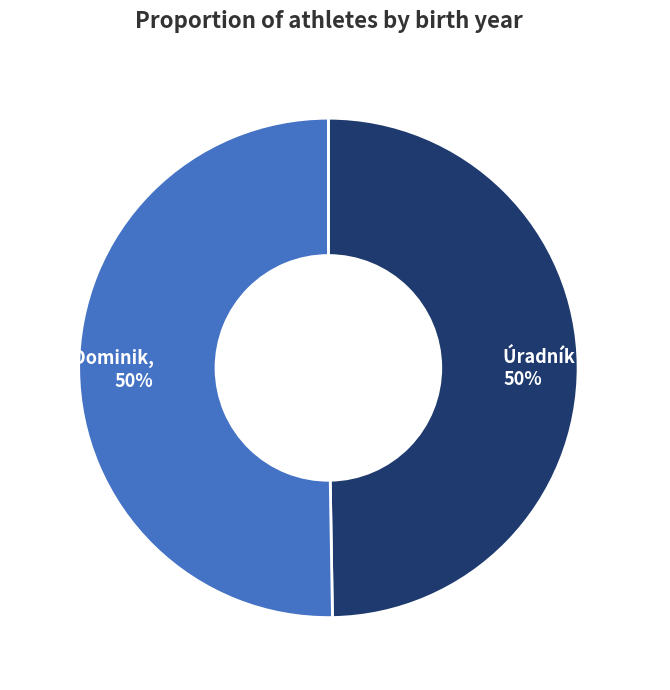

True or false: Úradník Miroslav, 50% accounts for 39% of the total.

False